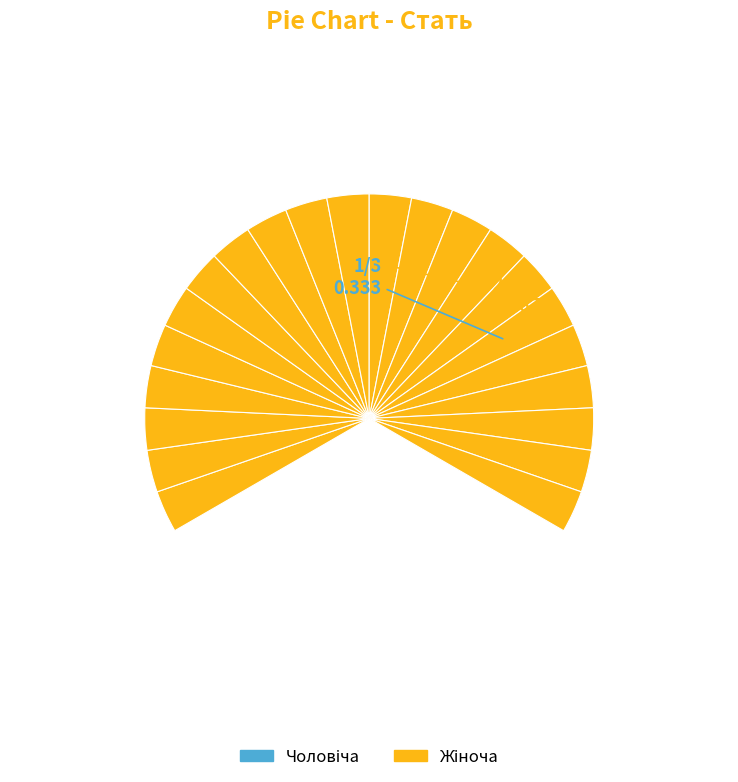

Count the number of slices in the pie.

34